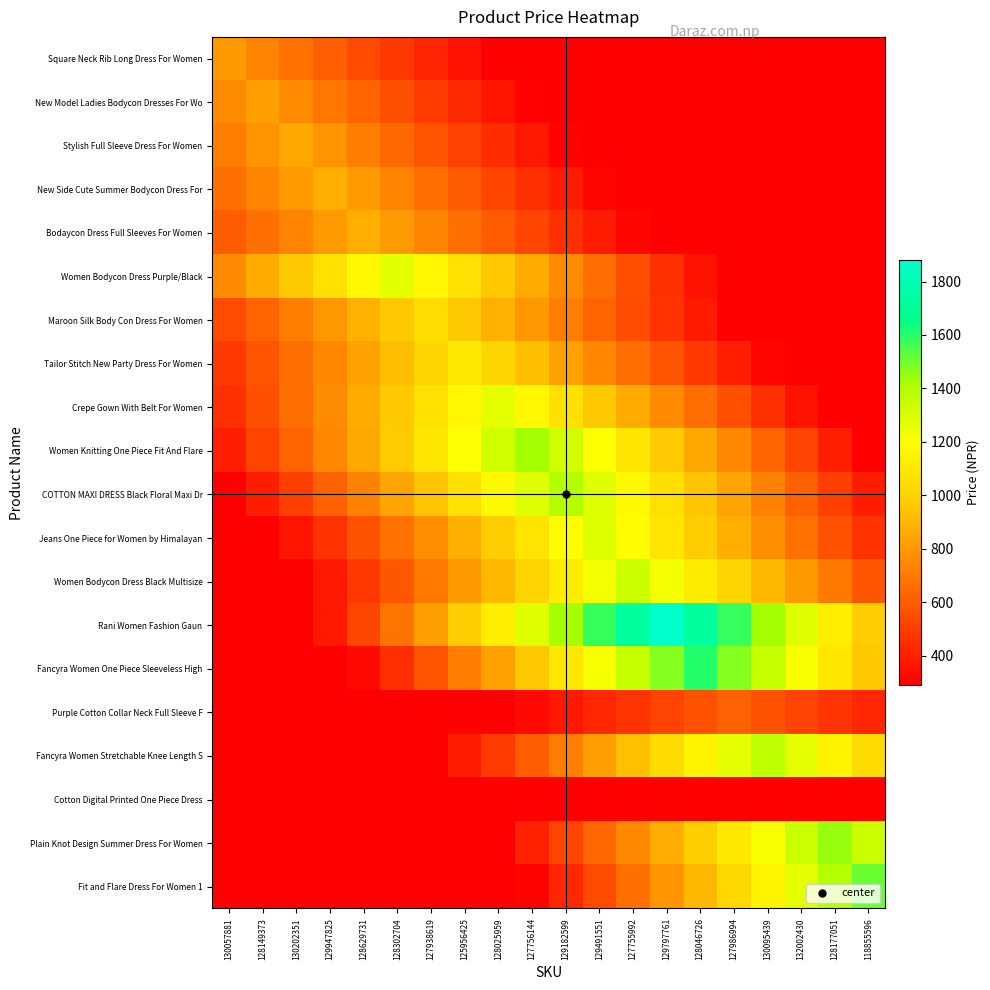

Which series has the largest total across all categories?

Rani Women Fashion Gaun